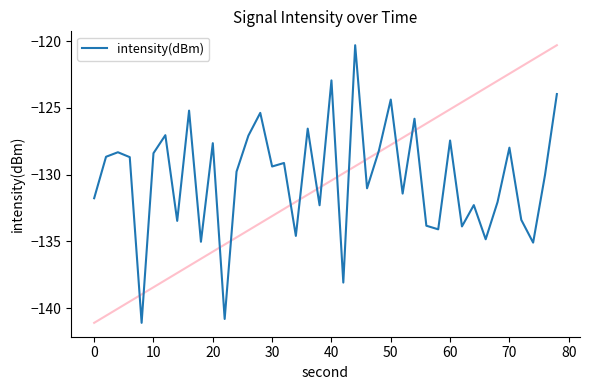

True or false: the data shows -171.5 at 14.

False